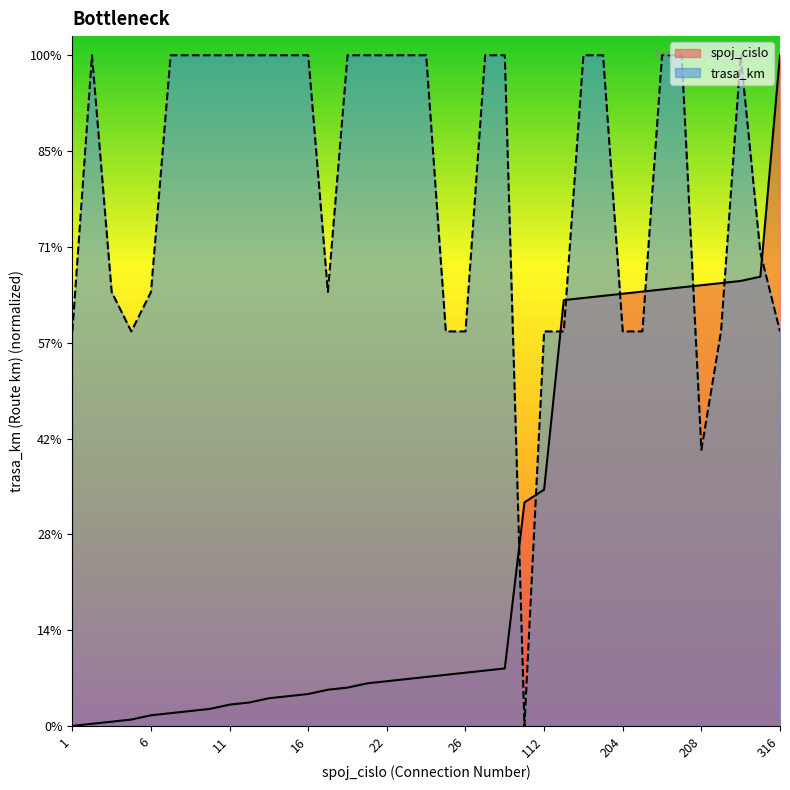

At how many categories does at least one series exceed 15?

36